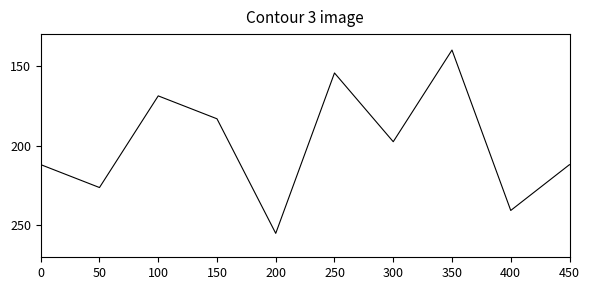

What is the difference between the maximum and minimum values?

115.0